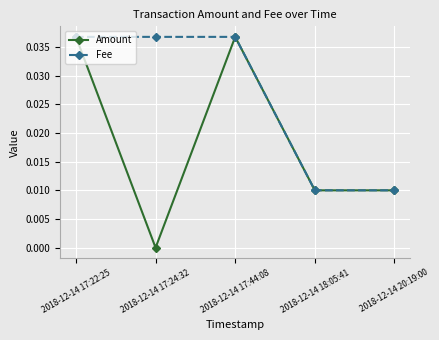

Is it true that Amount equals 0.0 at 2018-12-14 17:44:08?

True